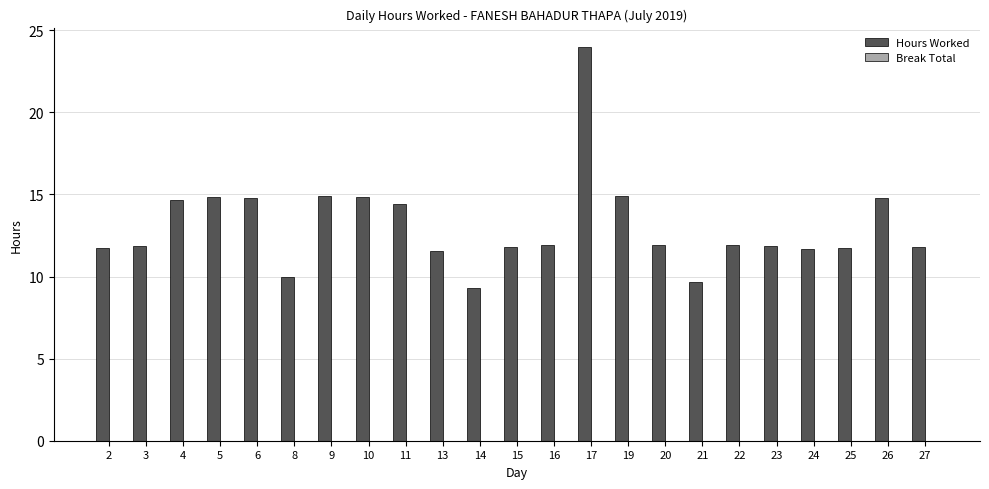

Are the bars horizontal?

No